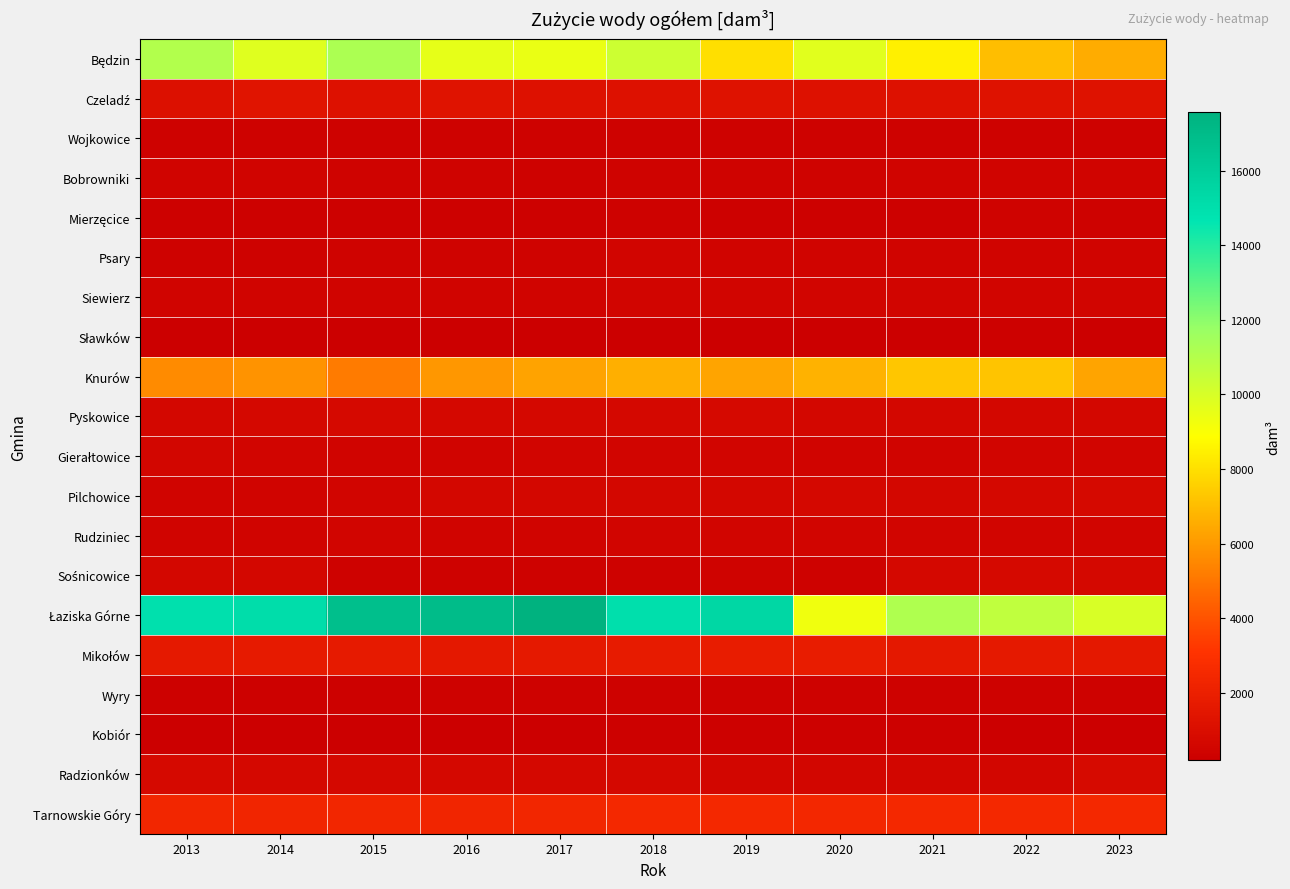

What is the total value across all series at 2015?

44416.5